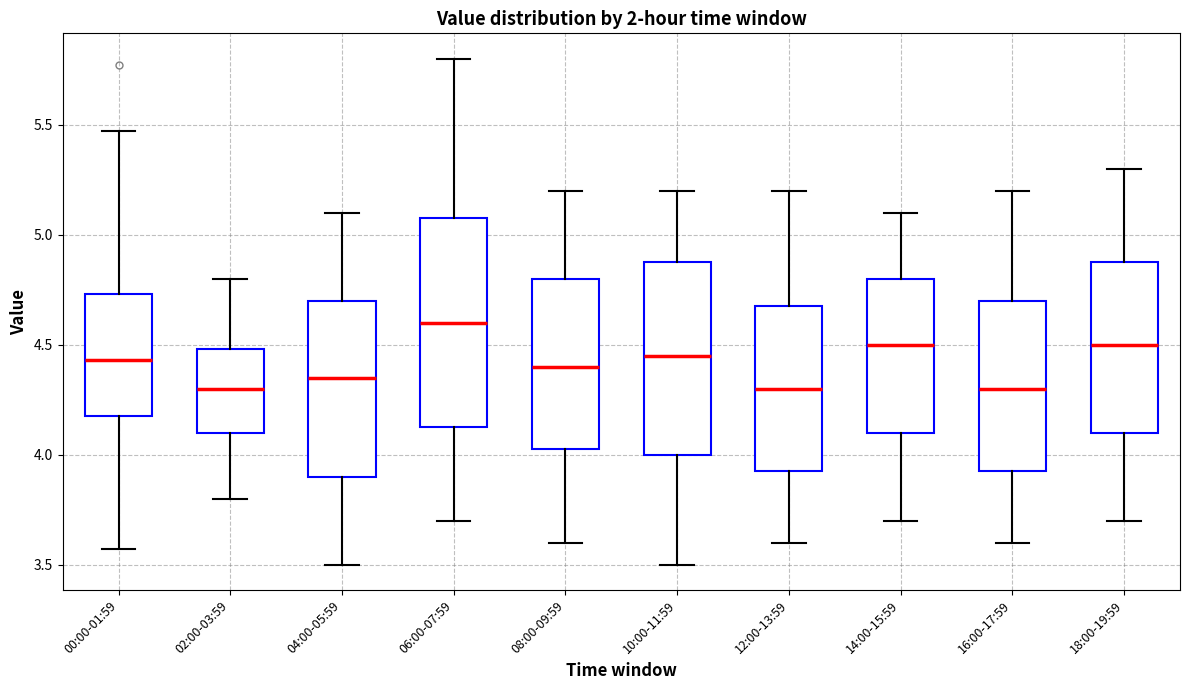

Where does the median line of the box for 16:00-17:59 sit on the y-axis? The values are not printed on the chart, so give them approximately, as read against the axis.

4.30